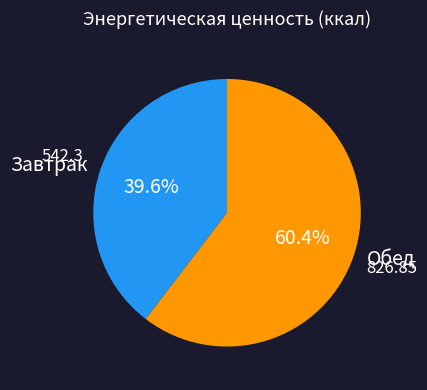

How many slices are in this pie chart?

2